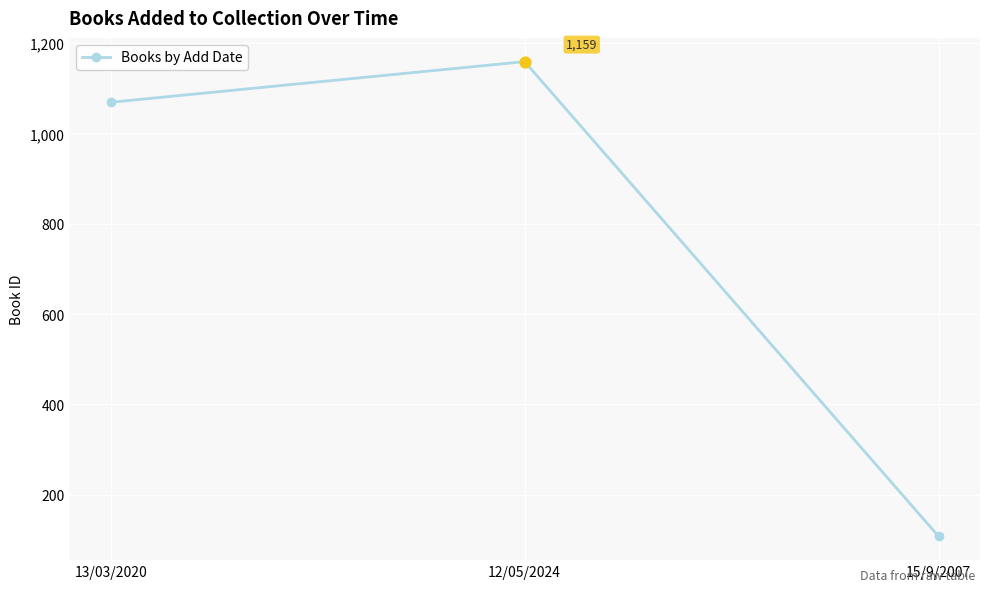

Which has a higher value, 13/03/2020 or 15/9/2007?

13/03/2020